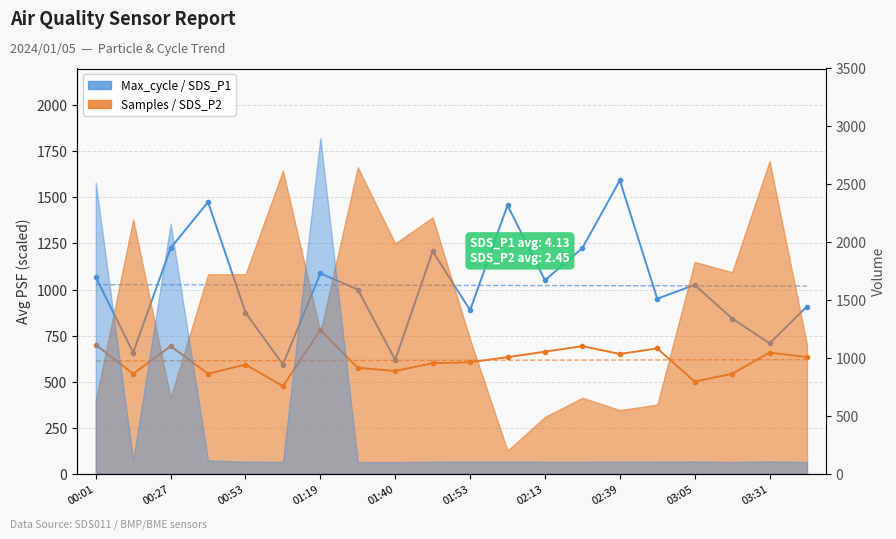

What is the sum of all SDS_P2 (avg) values?

12312.5